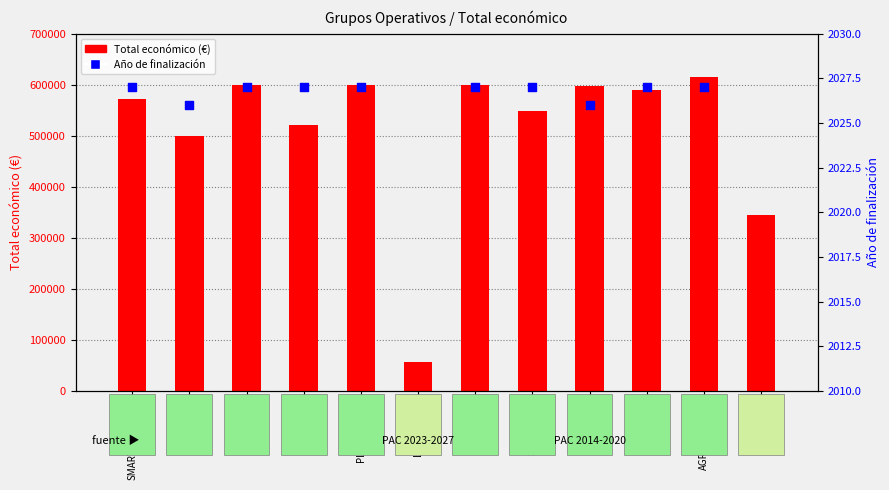

What is the change in value from GESVAC4.0 to BIOVESP?

+78077